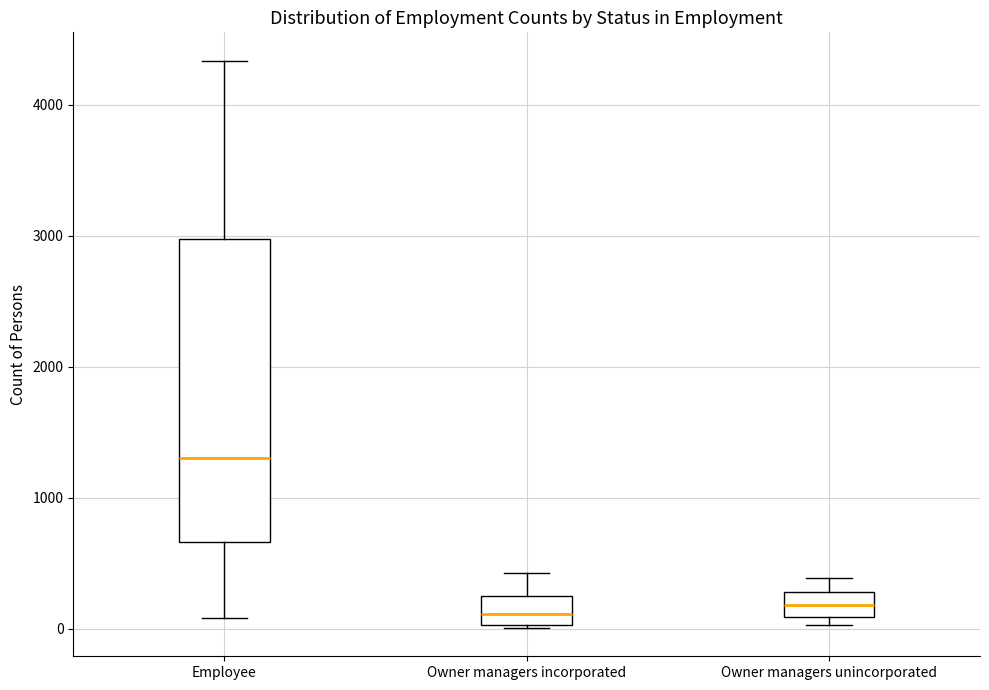

Reading left to right, transcribe this box plot: for each box, give where its median line is, the range the box spans, and where its two whiskers end, as read against the y-axis. The values are not printed on the chart, so give them approximately, as read against the axis.

Employee: median 1300, box 700 to 3000, whiskers 100 to 4300
Owner managers incorporated: median 100, box 0 to 200, whiskers 0 to 400
Owner managers unincorporated: median 200, box 100 to 300, whiskers 0 to 400